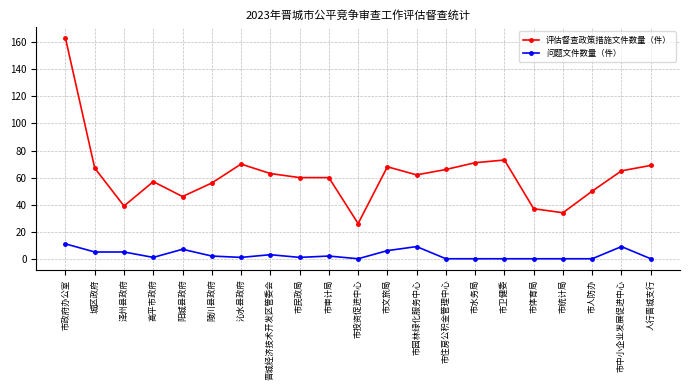

At which category is the sum across all series the highest?

市政府办公室